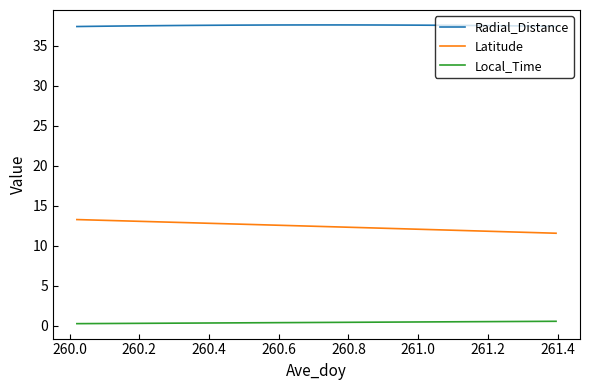

True or false: Latitude and Local_Time intersect in this chart.

False